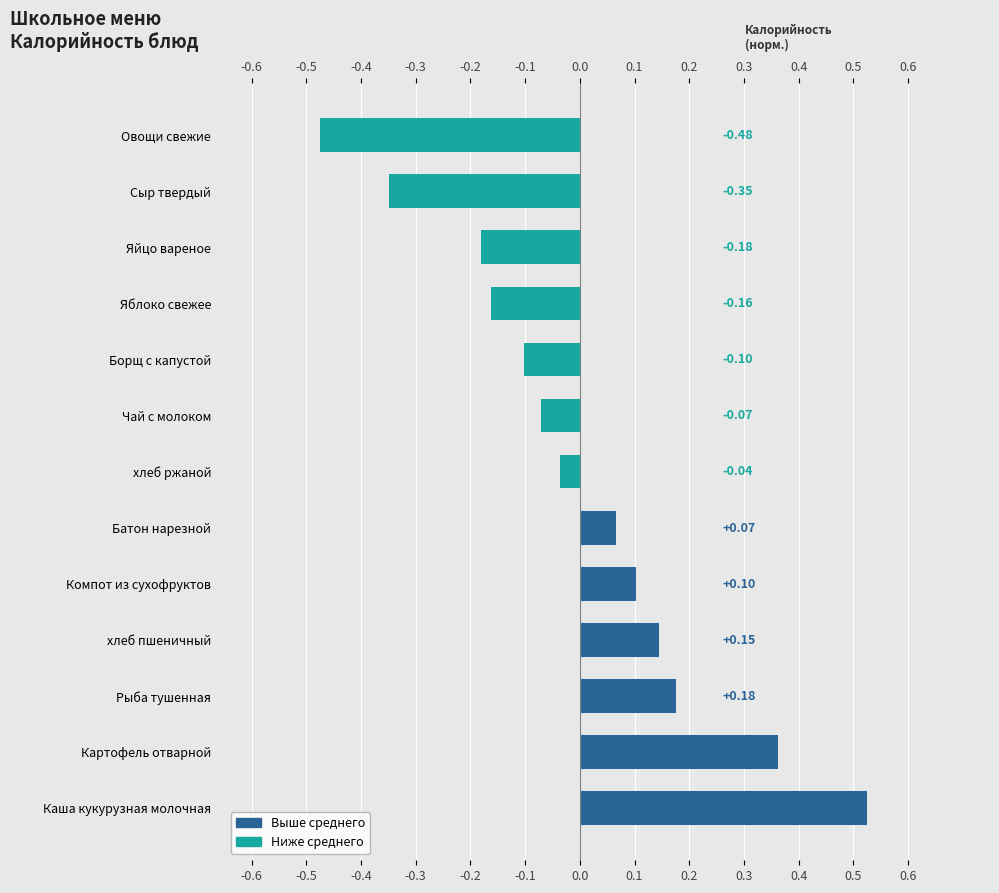

Which has a higher value, Батон нарезной or Борщ с капустой?

Батон нарезной